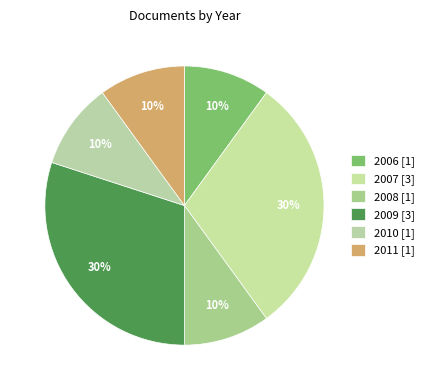

To the nearest percent, what portion does 2008 represent?

10%